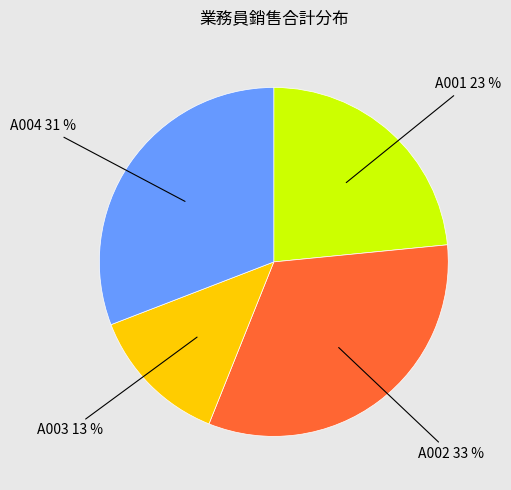

Is there any slice that represents more than half of the pie?

No